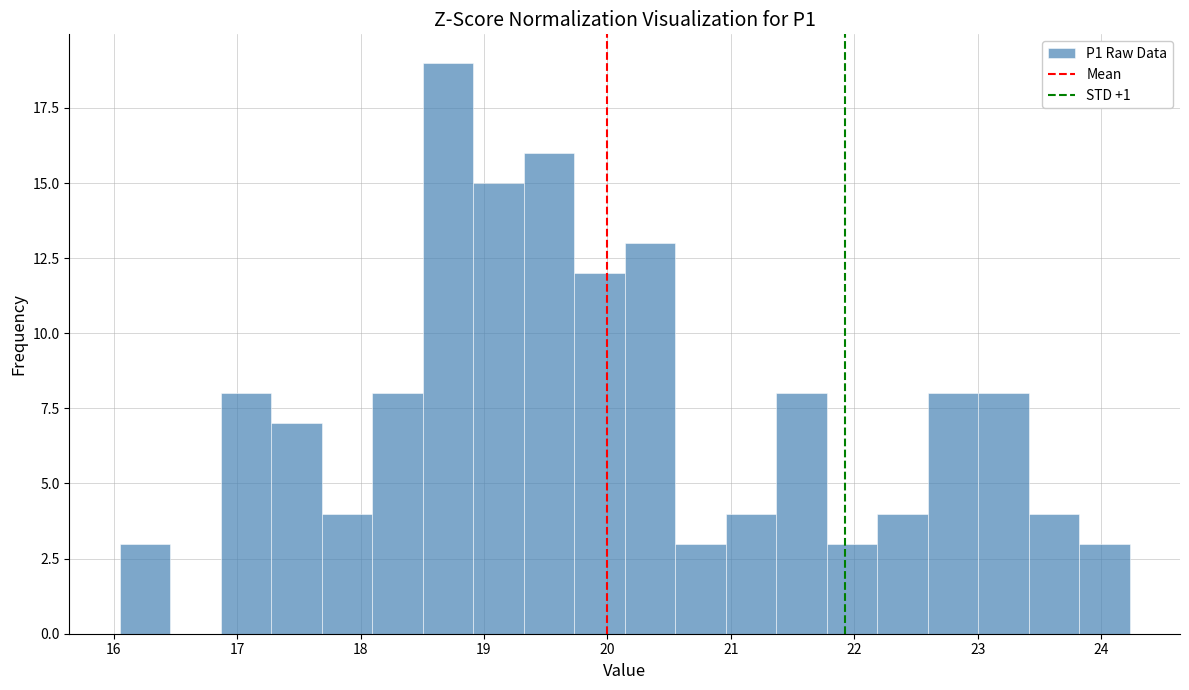

Reading left to right, list every bar in this chart as the range it spans on the x-axis followed by its height. Neither the bar edges nor the heights are printed on the chart, so give them approximately, as read against the axes.

16.1 to 16.5: 3
16.5 to 16.9: 0
16.9 to 17.3: 8
17.3 to 17.7: 7
17.7 to 18.1: 4
18.1 to 18.5: 8
18.5 to 18.9: 19
18.9 to 19.3: 15
19.3 to 19.7: 16
19.7 to 20.1: 12
20.1 to 20.5: 13
20.5 to 21.0: 3
21.0 to 21.4: 4
21.4 to 21.8: 8
21.8 to 22.2: 3
22.2 to 22.6: 4
22.6 to 23.0: 8
23.0 to 23.4: 8
23.4 to 23.8: 4
23.8 to 24.2: 3